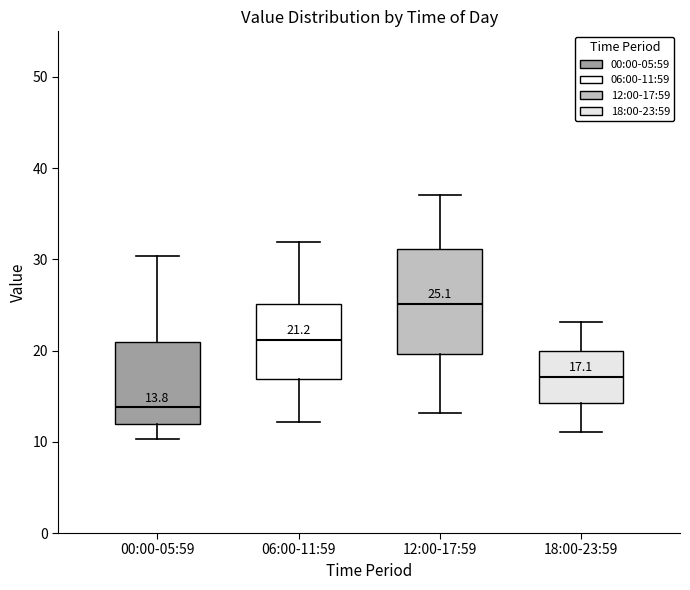

Comparing the boxes themselves (not the whiskers), which one is the tallest?

12:00-17:59